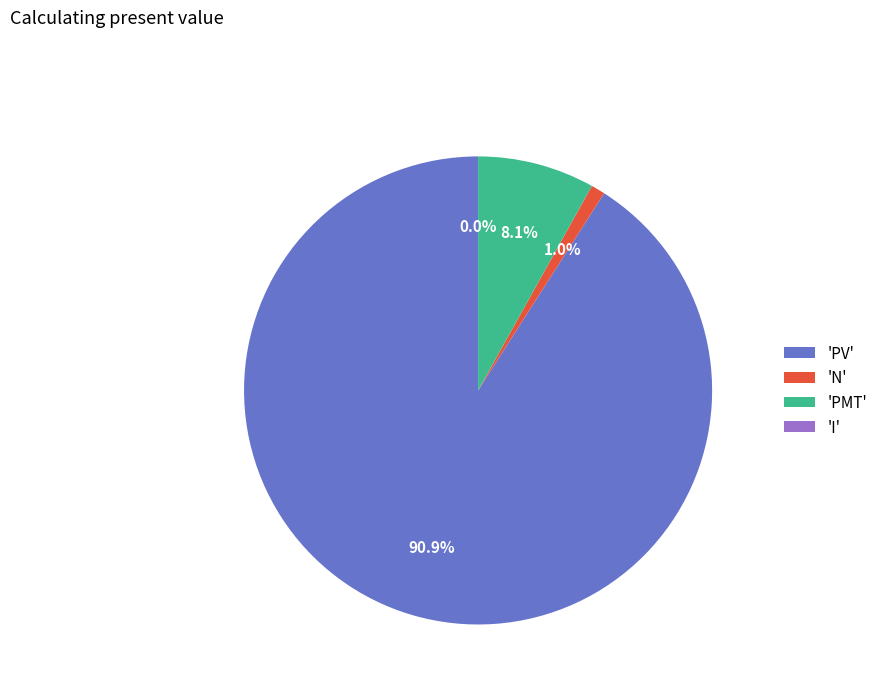

Combined, what portion of the pie is 'PMT' and 'PV'?

99.0%